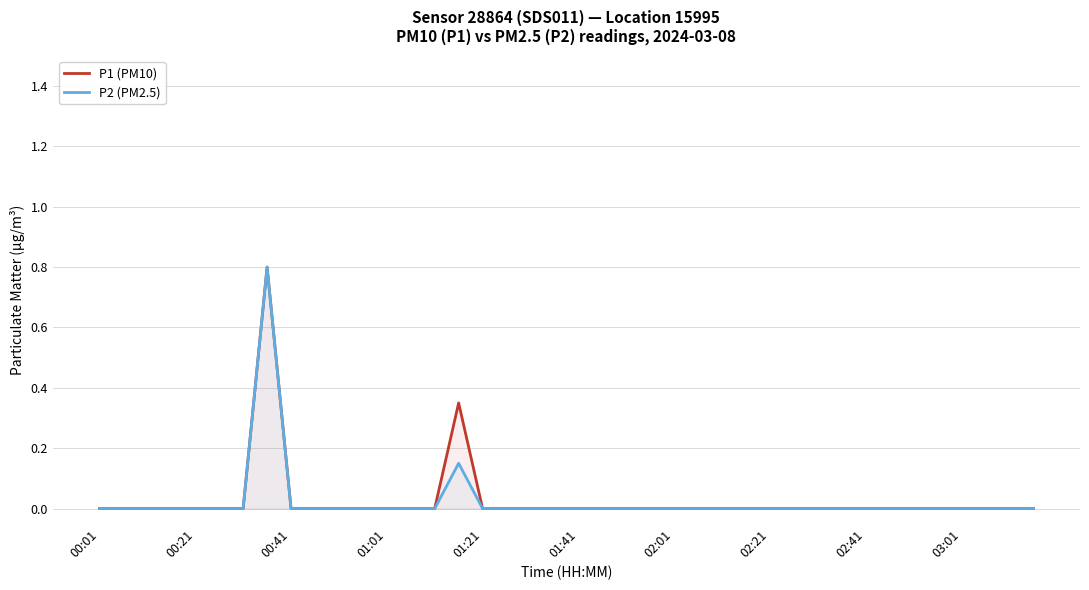

True or false: P1 (PM10) and P2 (PM2.5) cross at least once.

False